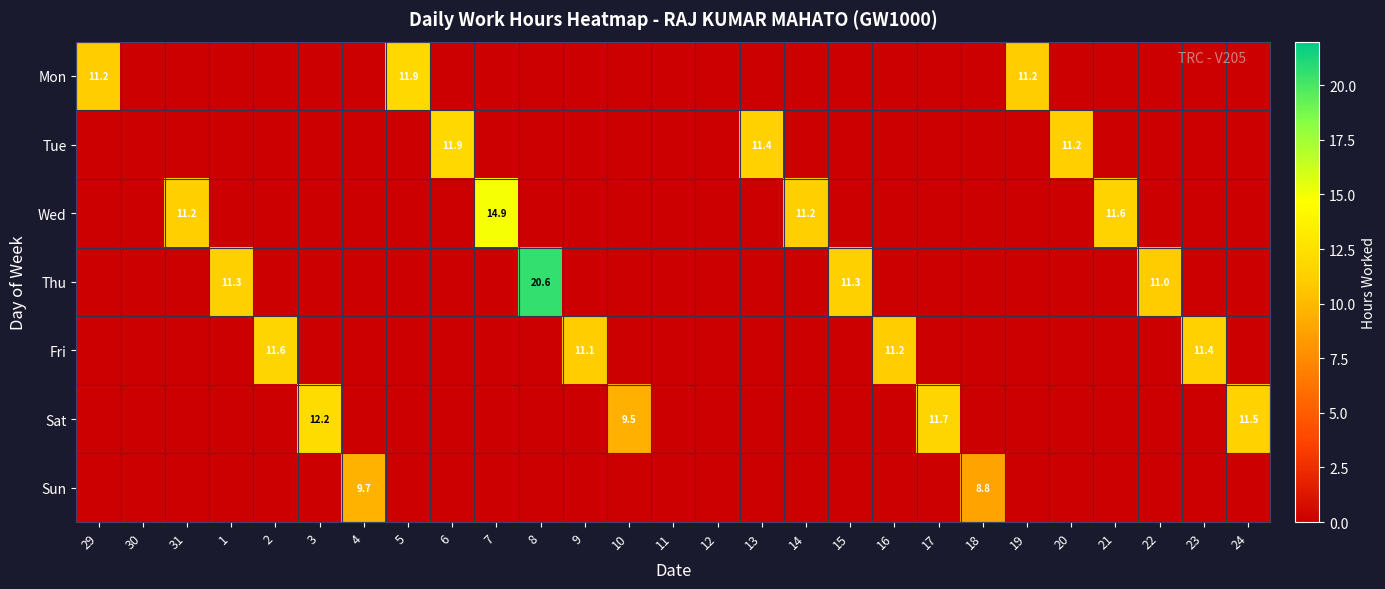

At how many categories does at least one series exceed 19?

1